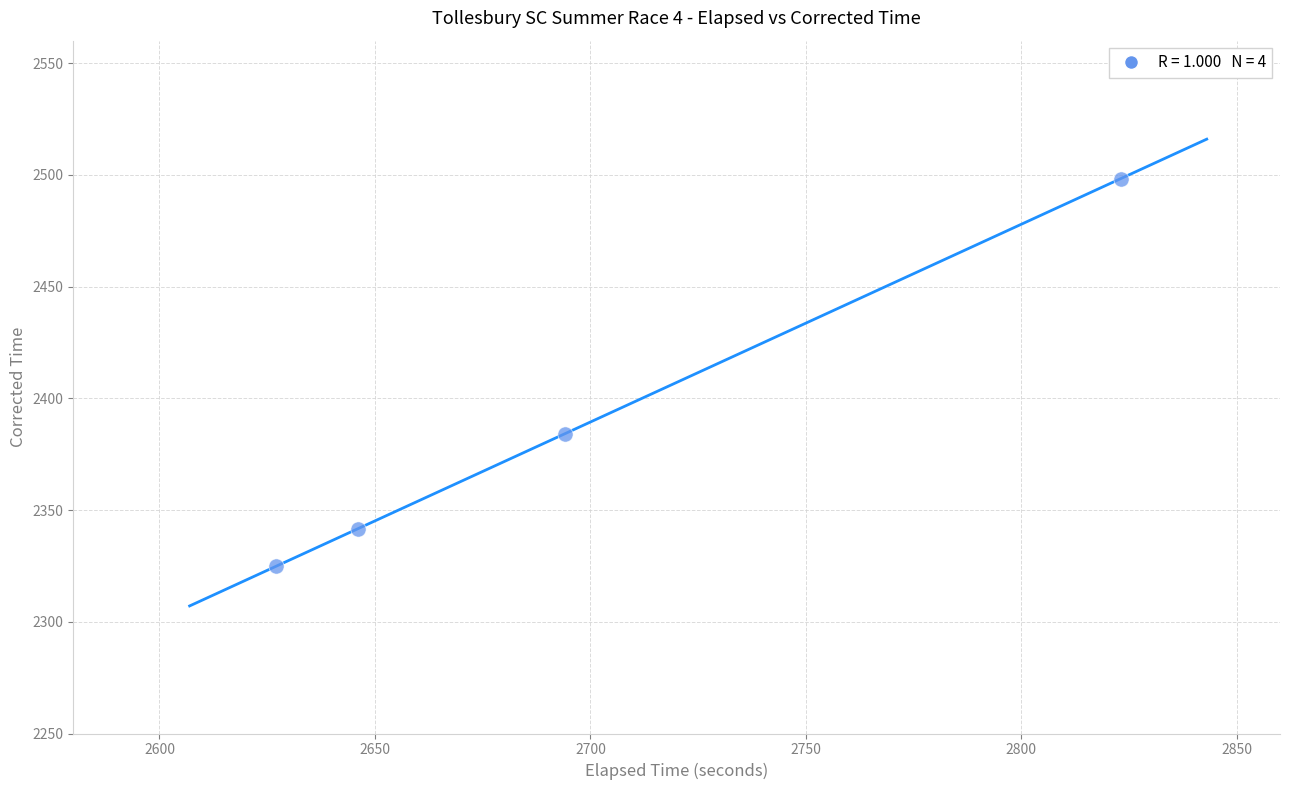

What is the average X value?

2697.5